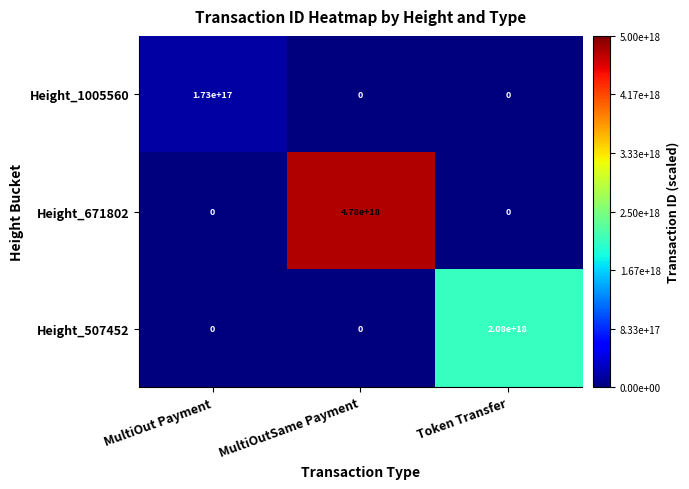

True or false: Height_507452 has a value of 0 at MultiOut Payment.

True